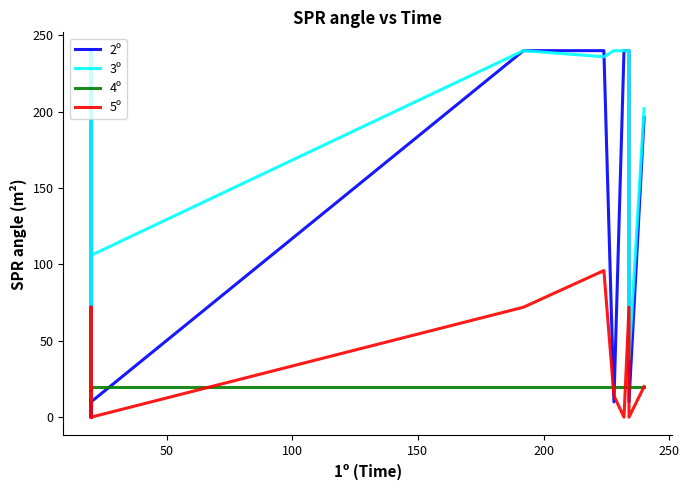

Reading left to right, transcribe all the data shown in this chart.

2º: 10	240	10	10	0	240	240	240	74	10	240	10	10	240	240	10	240	240	10	196
3º: 185	240	12	240	240	236	240	106	38	240	240	240	106	240	236	240	240	240	38	202
4º: 20	20	20	20	20	20	20	20	20	20	18	20	20	20	20	20	20	20	20	20
5º: 0	72	14	72	0	0	46	42	0	0	0	0	0	72	96	14	0	72	0	20